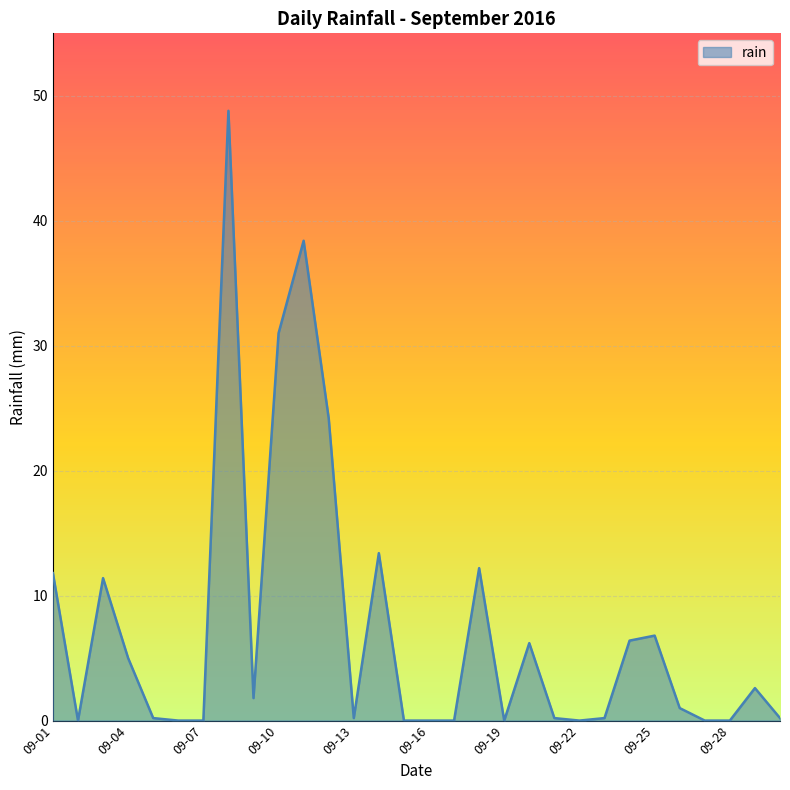

What is the greatest value displayed?

48.8